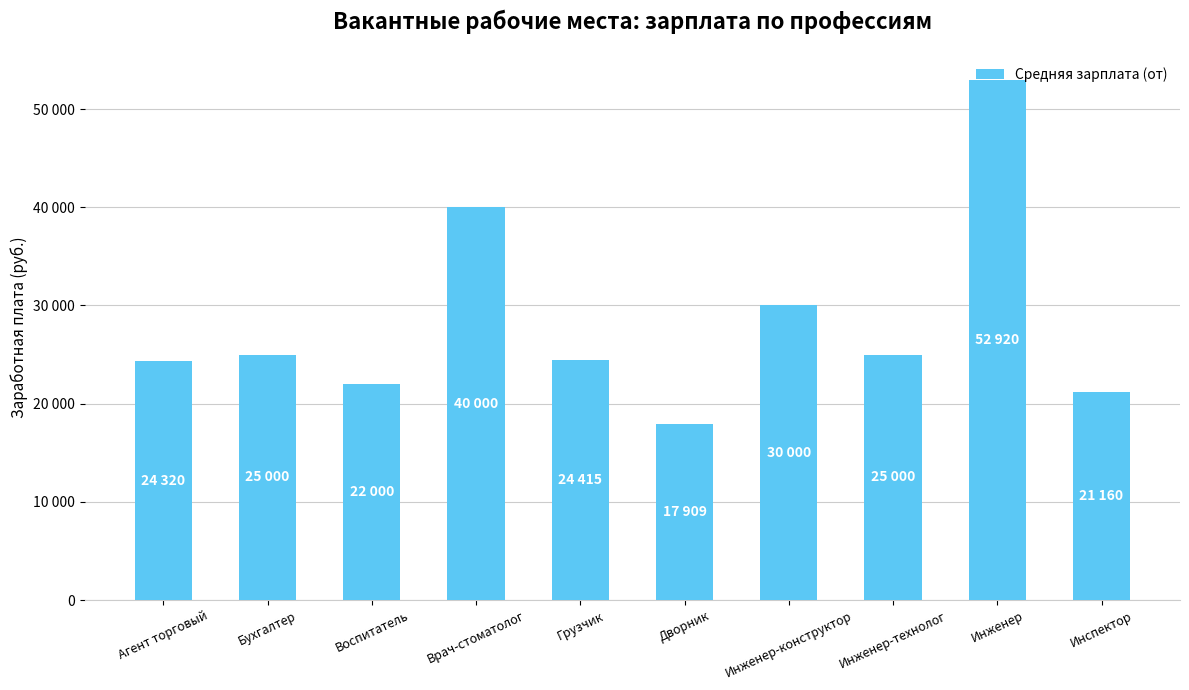

Approximately how many times larger is the value at Инженер-конструктор compared to Бухгалтер?

1.2